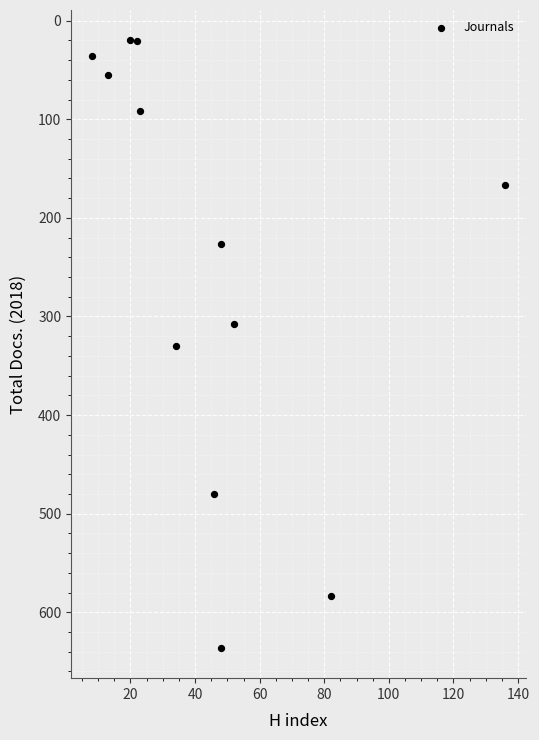

What is the range of Y values (max minus min)?

616